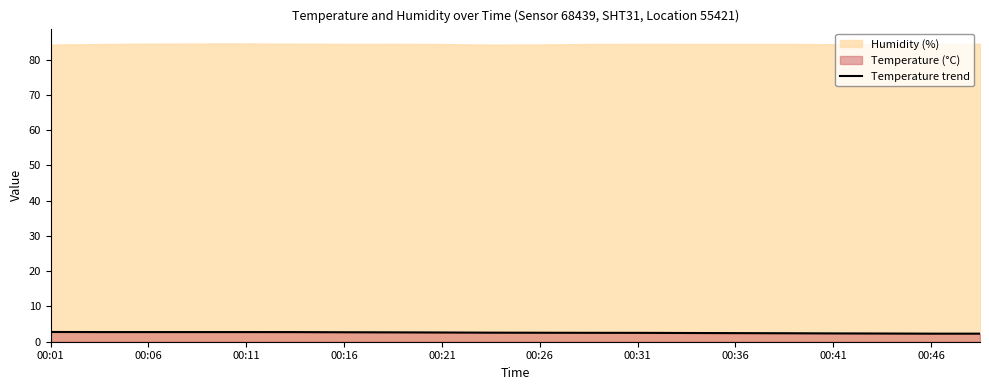

Does the chart have visible grid lines?

No